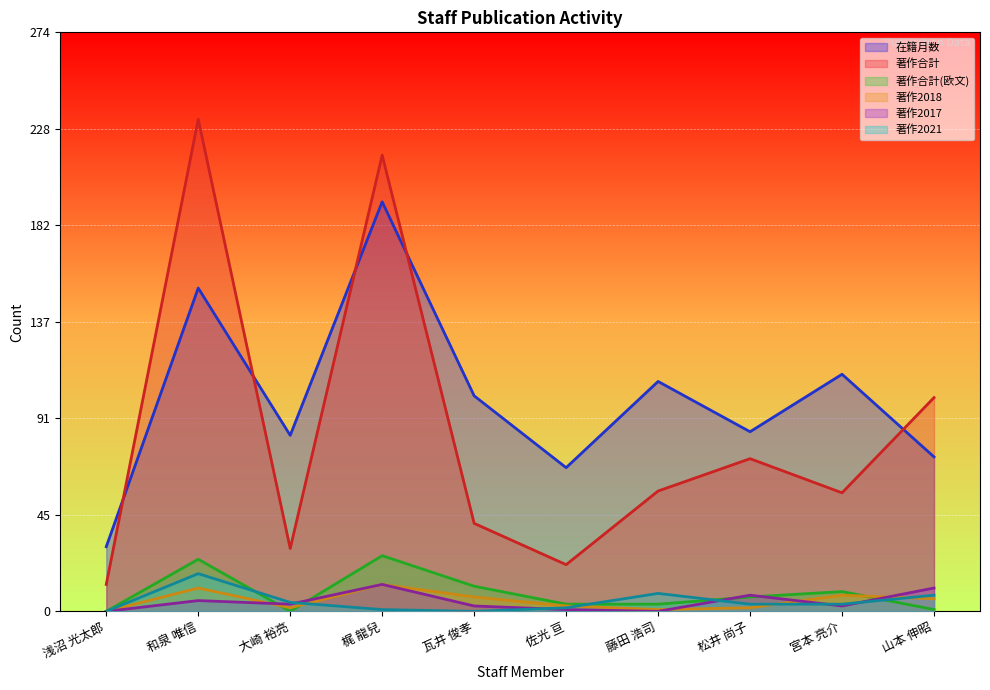

Does the chart display data point markers on the line(s)?

No